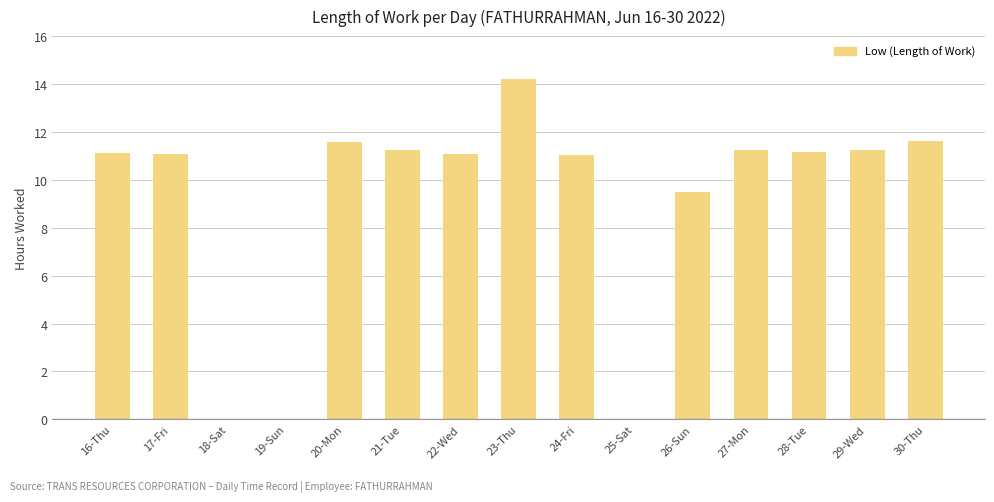

Which label corresponds to the largest value in the chart?

23-Thu